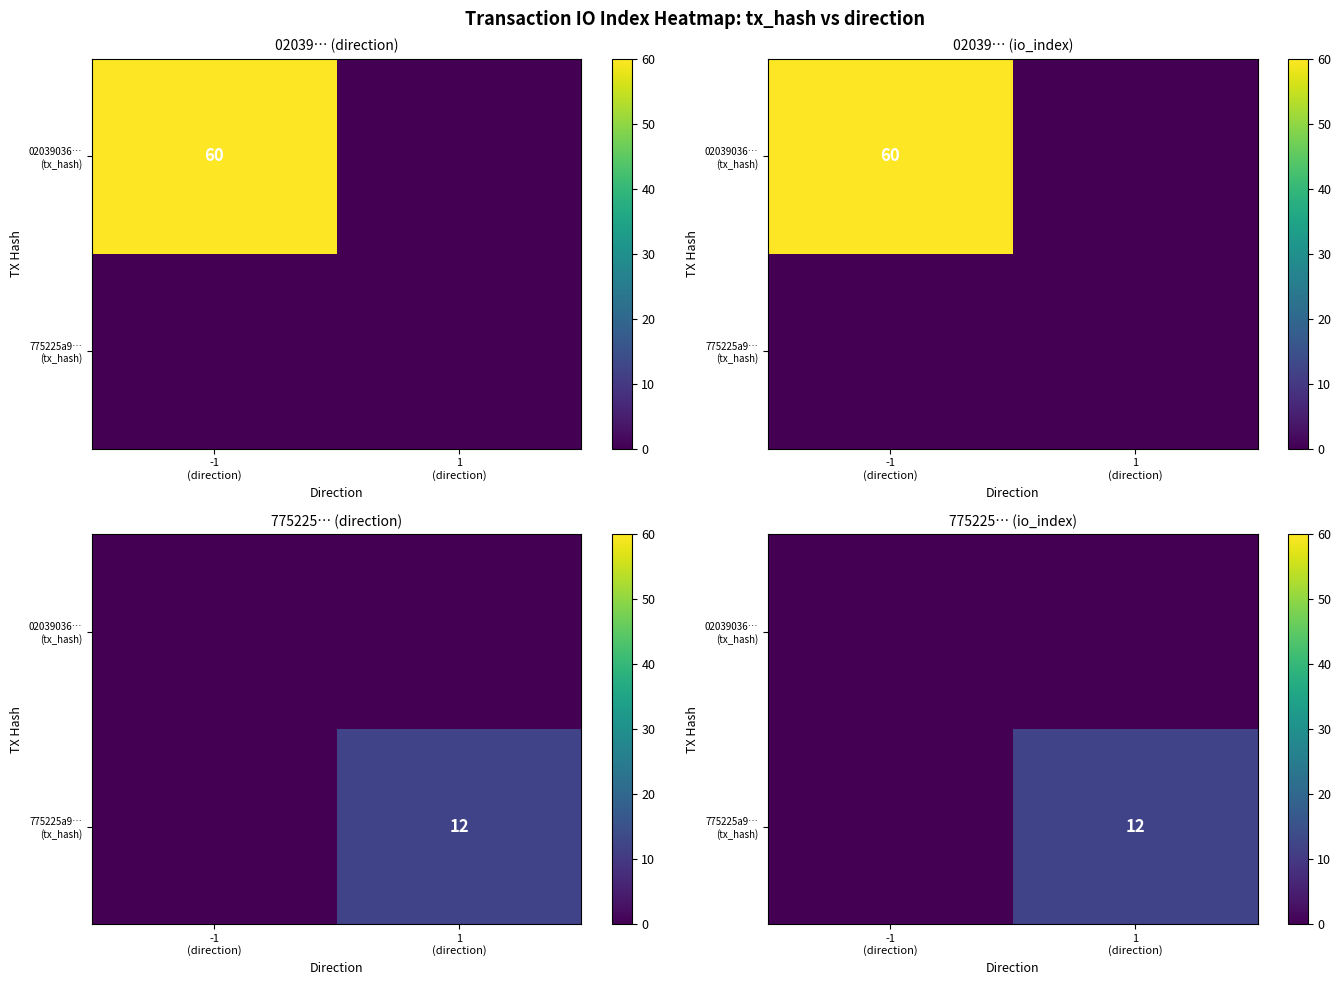

Is it true that 02039036… (tx_hash) equals 0 at -1 (direction)?

True